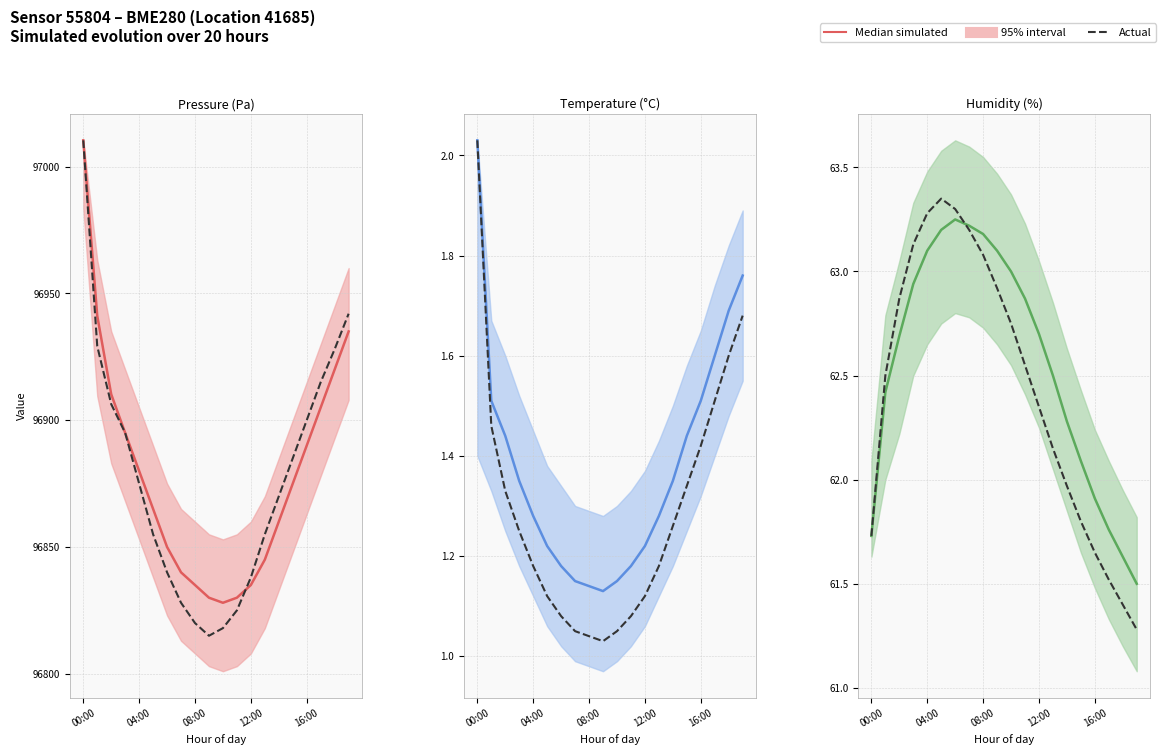

What is the average value of the Actual series?

62.4